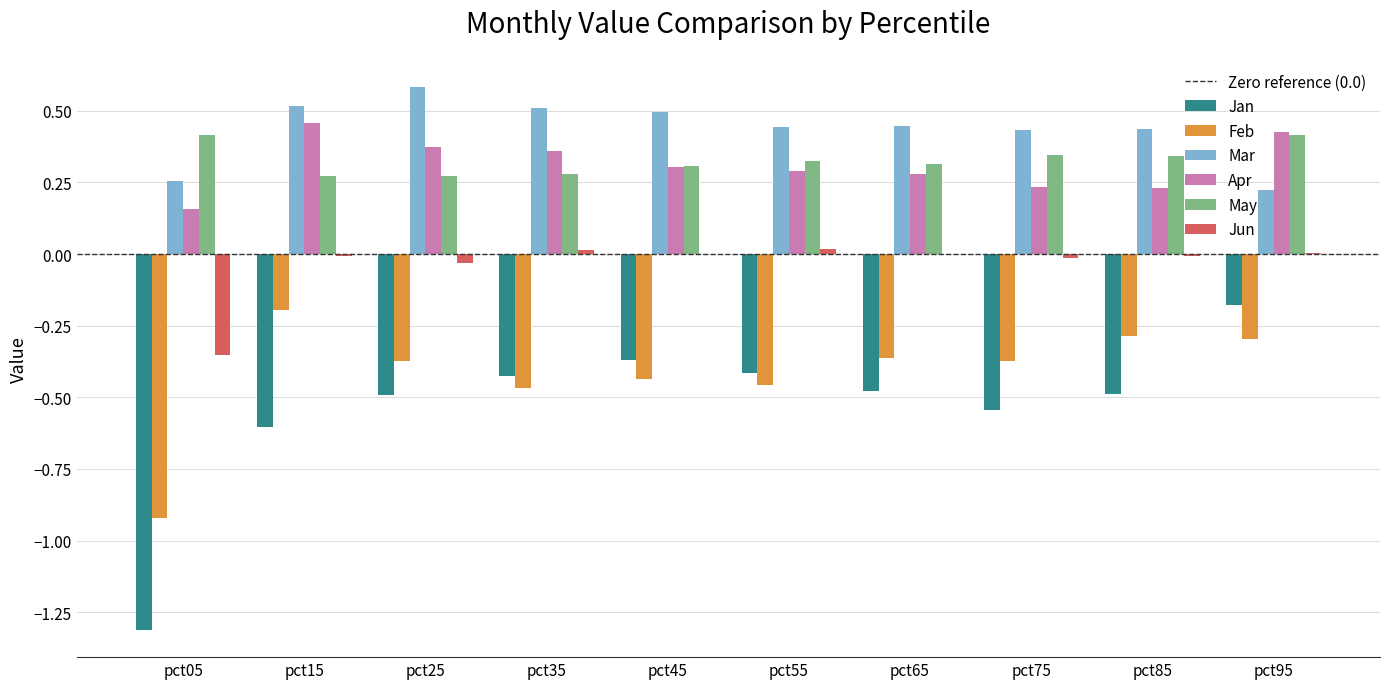

Is it true that Feb equals -0.7 at pct75?

False